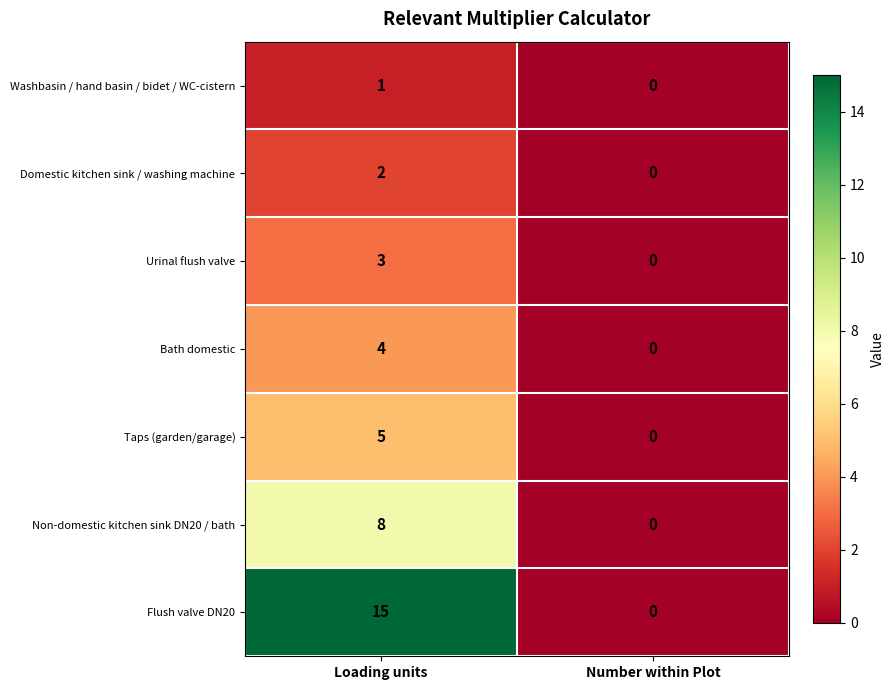

Reading right to left, list all the values displayed in this chart.

Washbasin / hand basin / bidet / WC-cistern: Number within Plot=0	Loading units=1
Domestic kitchen sink / washing machine: Number within Plot=0	Loading units=2
Urinal flush valve: Number within Plot=0	Loading units=3
Bath domestic: Number within Plot=0	Loading units=4
Taps (garden/garage): Number within Plot=0	Loading units=5
Non-domestic kitchen sink DN20 / bath: Number within Plot=0	Loading units=8
Flush valve DN20: Number within Plot=0	Loading units=15